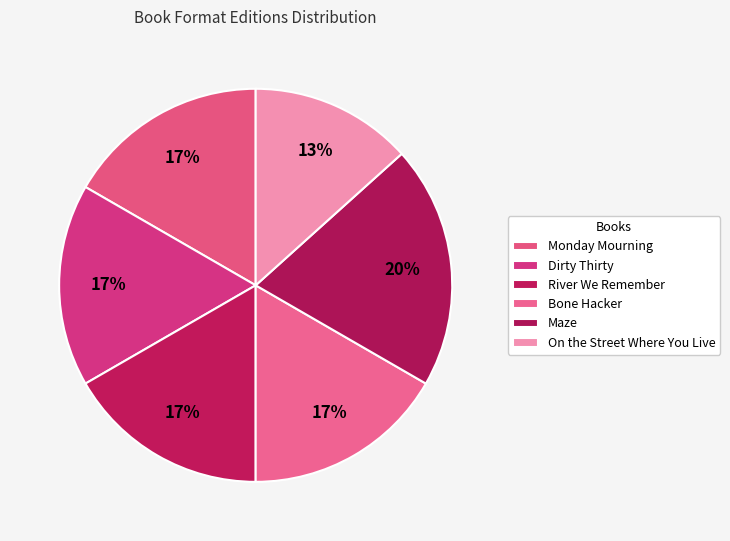

Does Dirty Thirty account for over 50% of the chart?

No